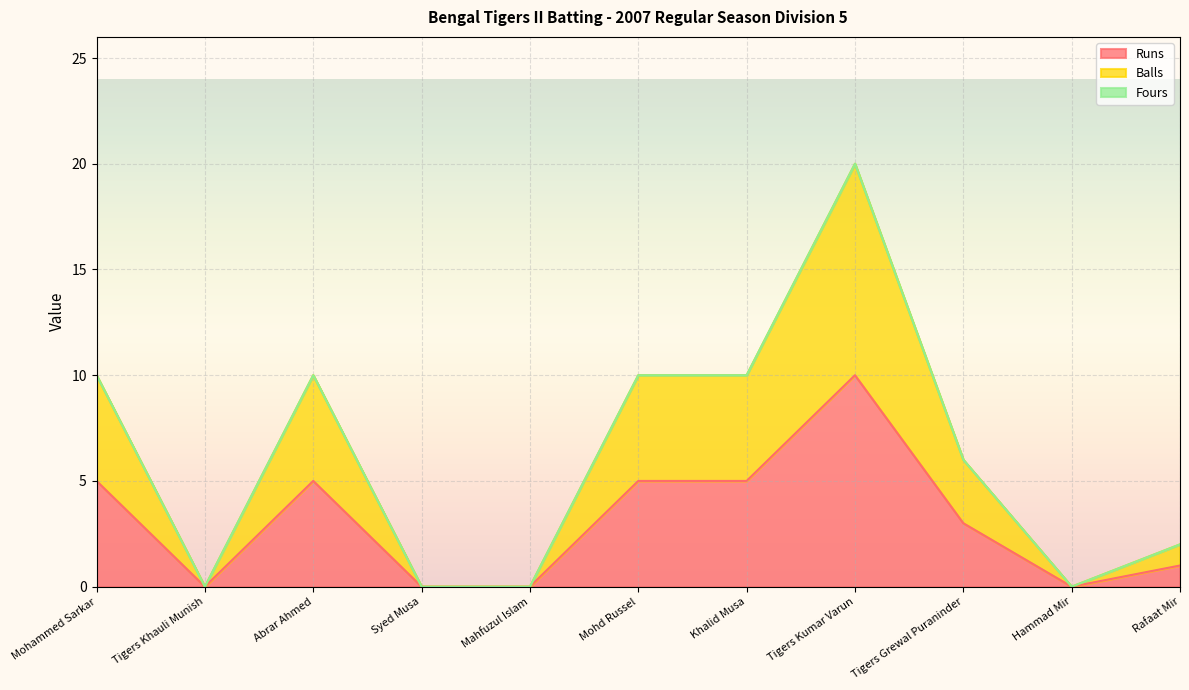

Reading left to right, extract all data points from this chart.

Runs: 5	0	5	0	0	5	5	10	3	0	1
Balls: 10	0	10	0	0	10	10	20	6	0	2